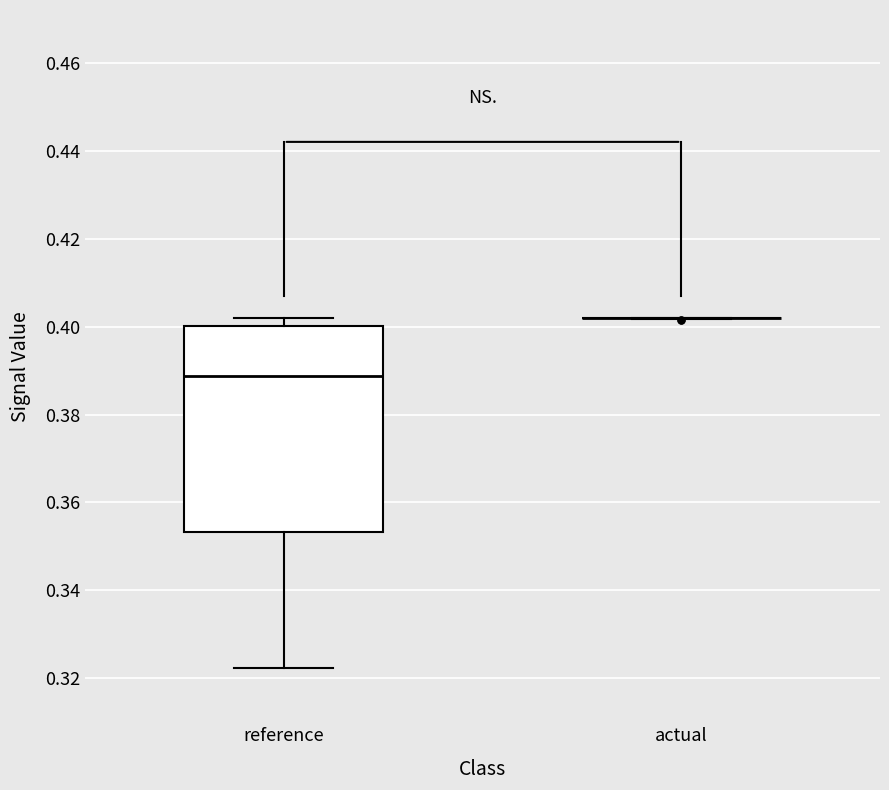

Reading left to right, read every box against the y-axis: the position of its median line, the range the box covers, and the ends of its whiskers. The values are not printed on the chart, so give them approximately, as read against the axis.

reference: median 0.388, box 0.354 to 0.400, whiskers 0.322 to 0.402
actual: box collapsed to a line at 0.402, whiskers 0.402 to 0.402